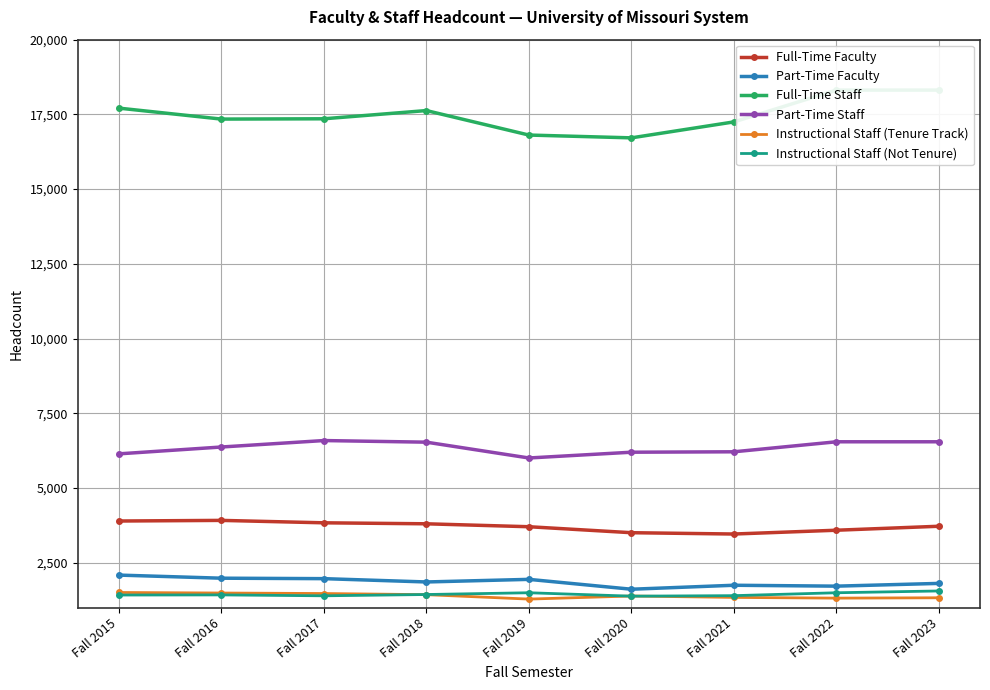

True or false: Part-Time Faculty and Full-Time Faculty intersect in this chart.

False